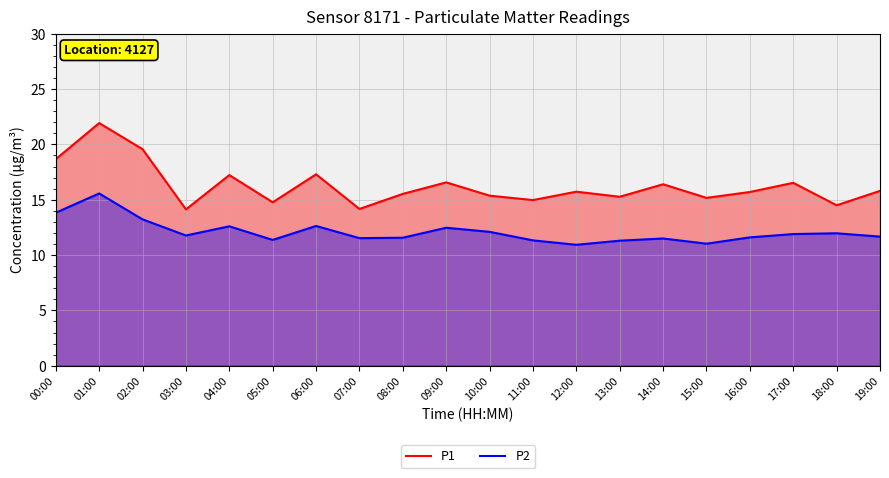

What is the minimum value for P1?

14.1